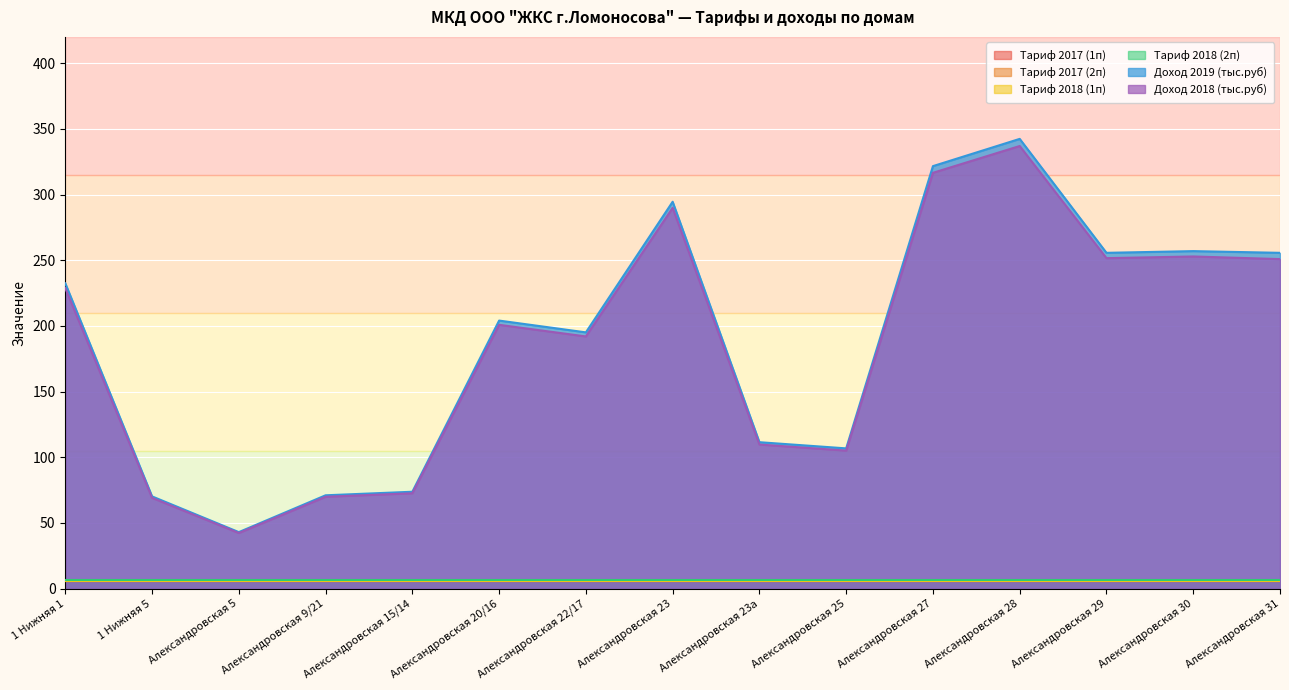

Which category has the highest value in the Тариф 2017 (1п) series?

1 Нижняя 1